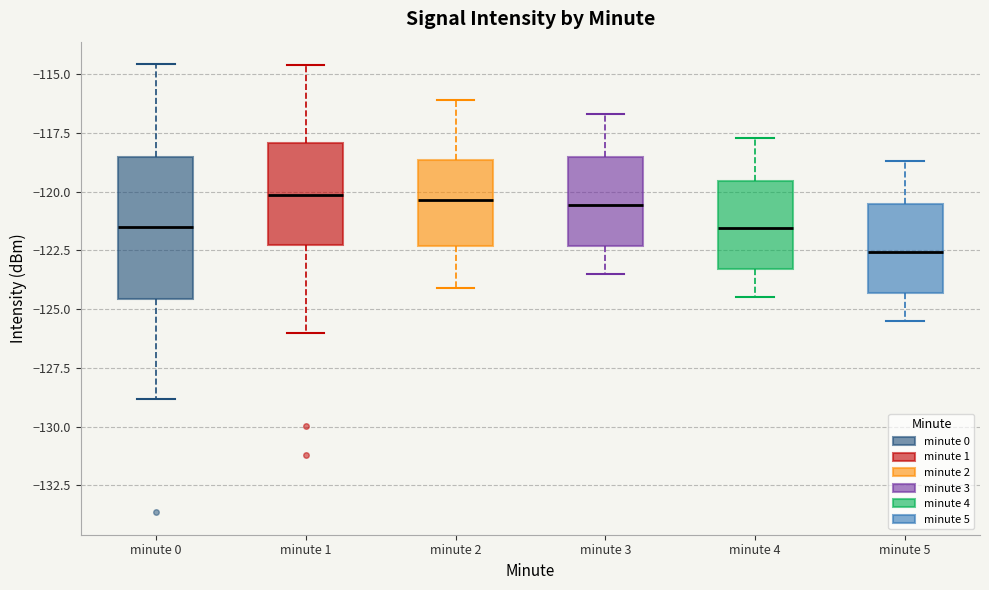

Reading left to right, read every box against the y-axis: the position of its median line, the range the box covers, and the ends of its whiskers. The values are not printed on the chart, so give them approximately, as read against the axis.

minute 0: median -121.5, box -124.5 to -118.5, whiskers -129.0 to -114.5
minute 1: median -120.0, box -122.0 to -118.0, whiskers -126.0 to -114.5
minute 2: median -120.5, box -122.5 to -118.5, whiskers -124.0 to -116.0
minute 3: median -120.5, box -122.5 to -118.5, whiskers -123.5 to -116.5
minute 4: median -121.5, box -123.5 to -119.5, whiskers -124.5 to -117.5
minute 5: median -122.5, box -124.5 to -120.5, whiskers -125.5 to -118.5